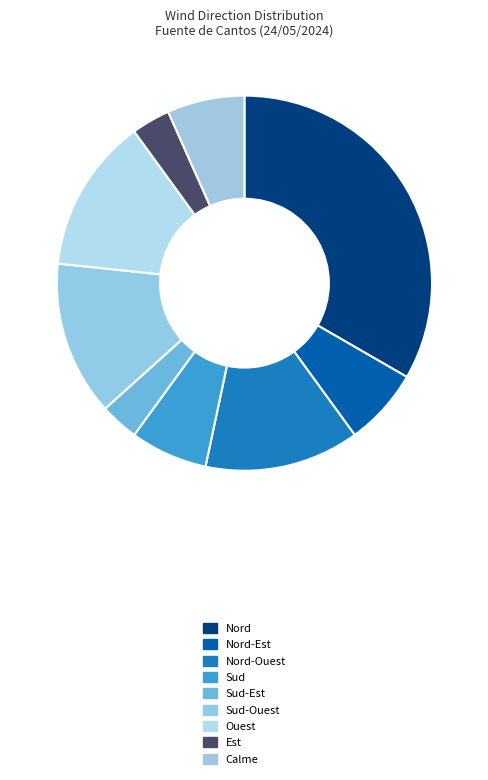

True or false: Nord-Est accounts for 7% of the total.

True